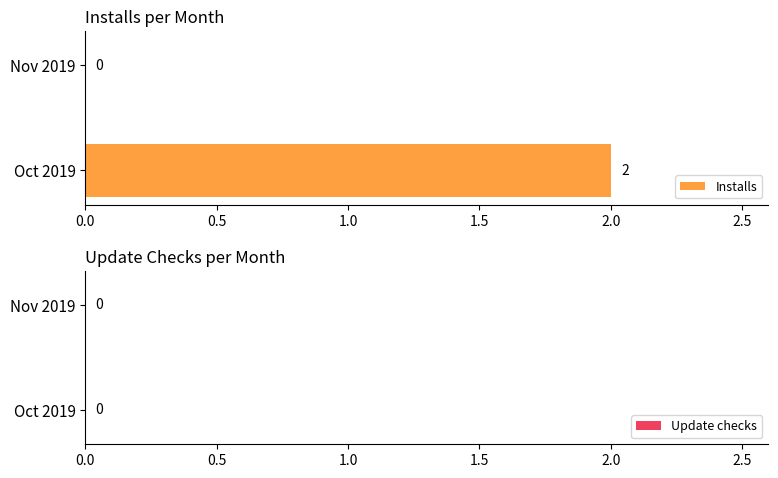

Reading bottom to top, transcribe all the data shown in this chart.

Oct 2019=2	Nov 2019=0